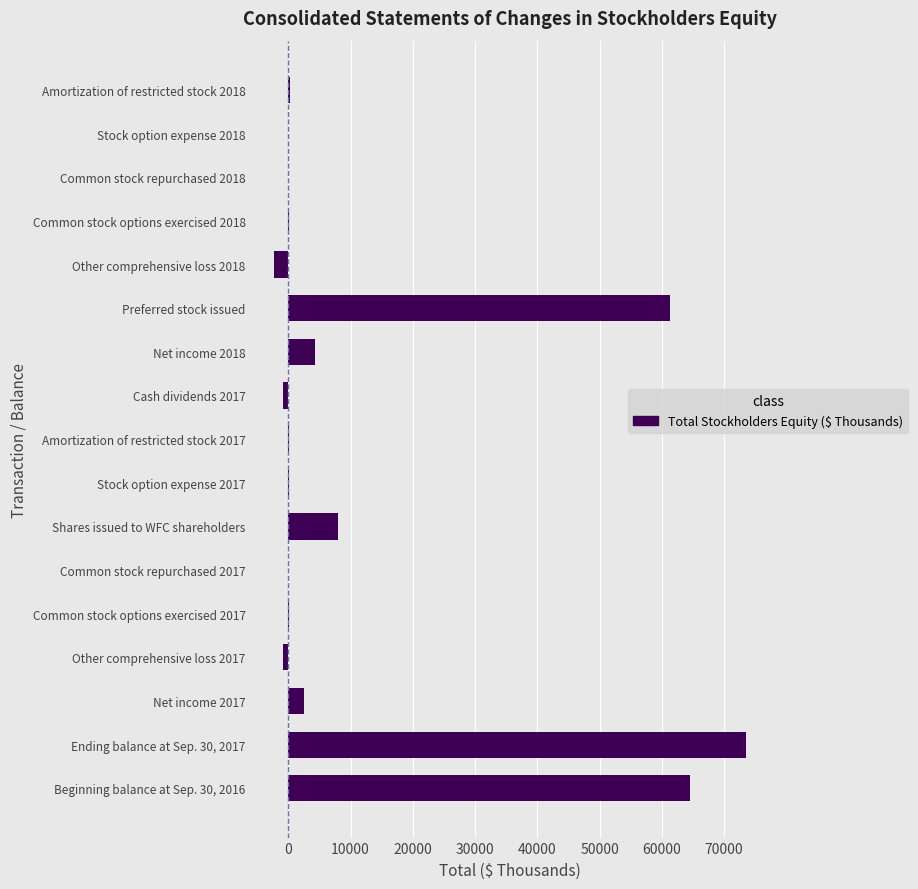

Count the number of categories in the chart.

17